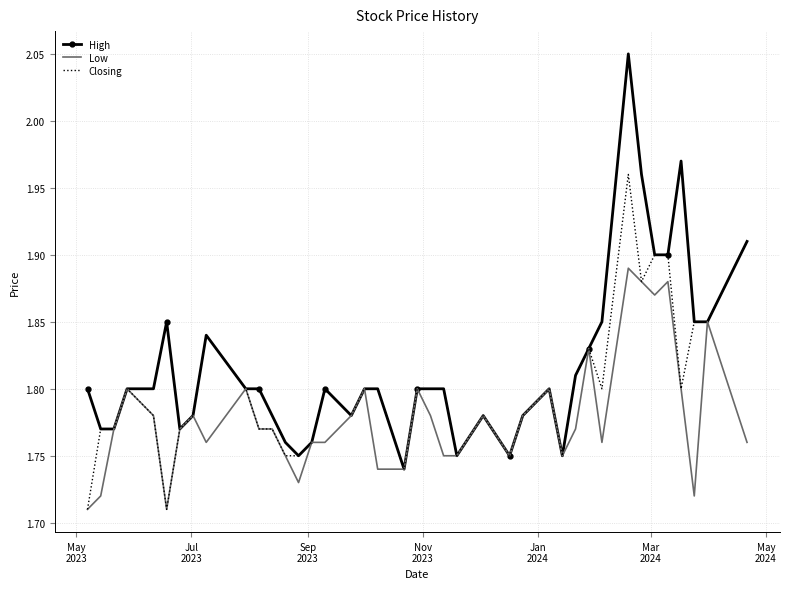

Rank the series by their average value, from lowest to highest.

Low, Closing, High